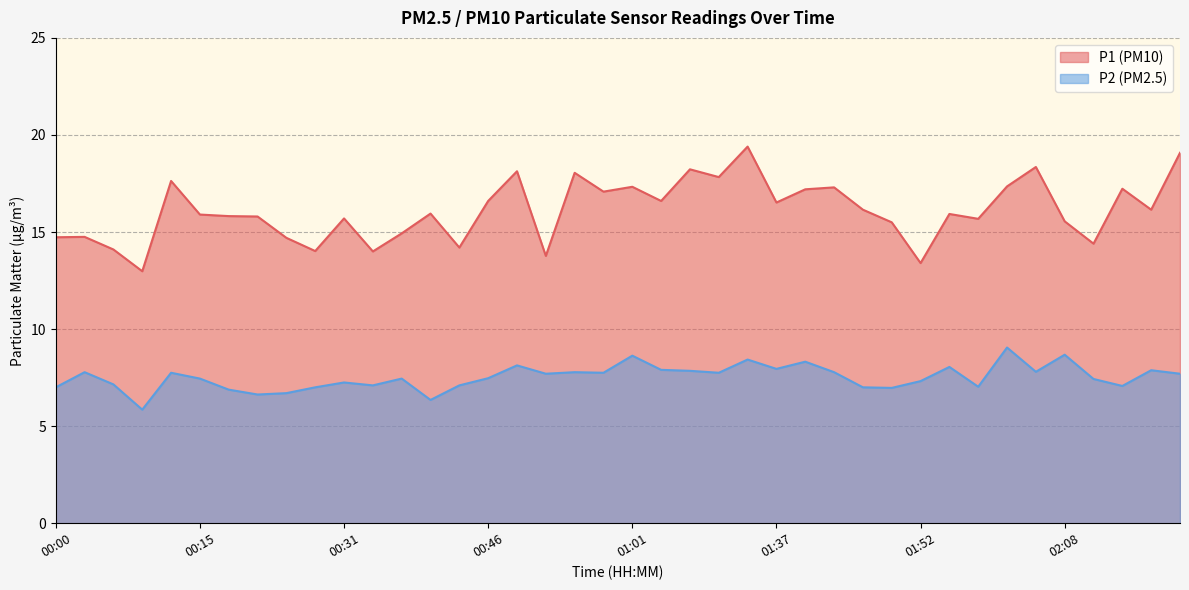

List the series in order of their peak value, lowest first.

P2 (PM2.5), P1 (PM10)